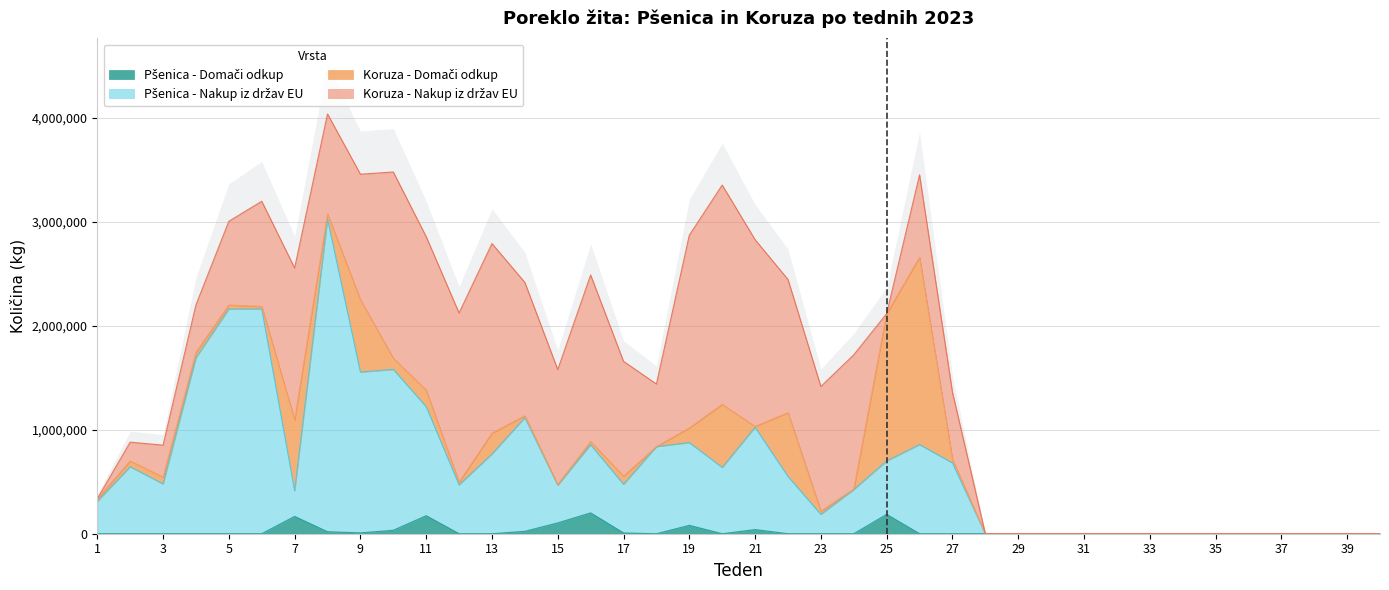

True or false: Pšenica - Nakup iz držav EU and Pšenica - Domači odkup intersect in this chart.

False